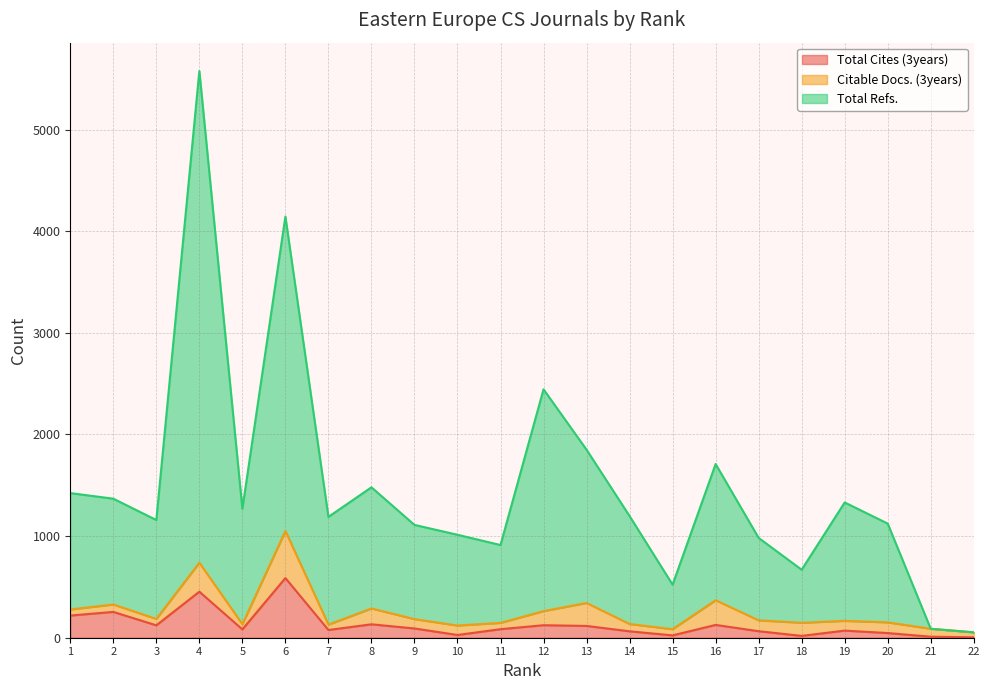

Which series changed the most between 10 and 13?

Total Refs.